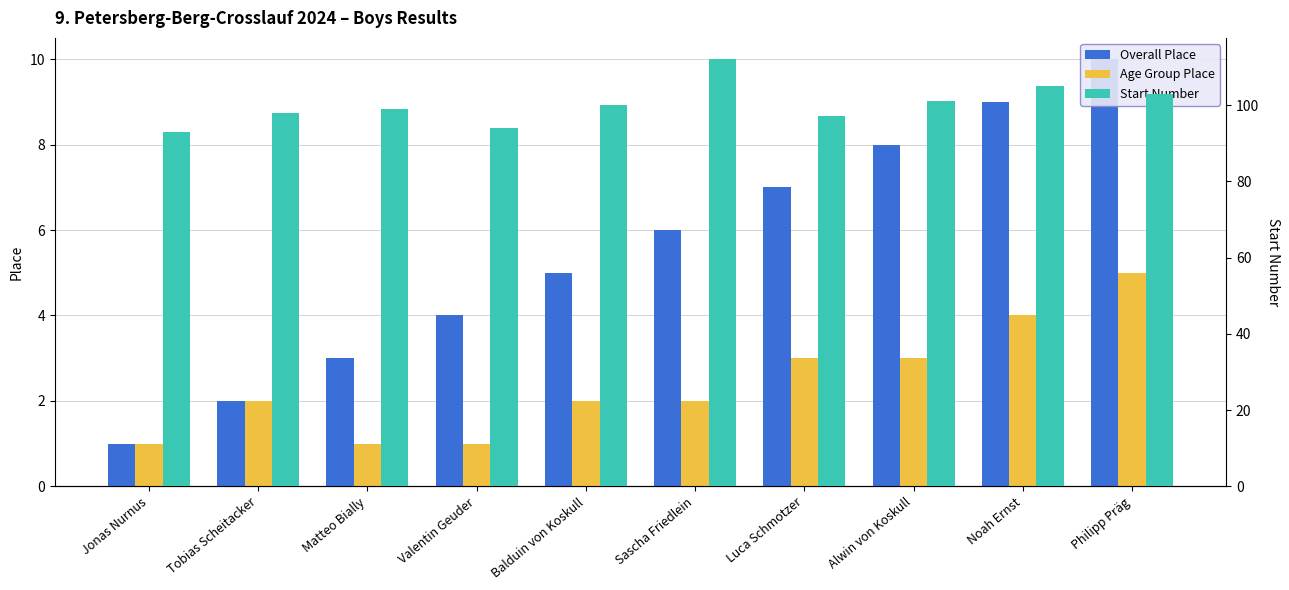

Rank the series by their maximum value, from lowest to highest.

Age Group Place, Overall Place, Start Number